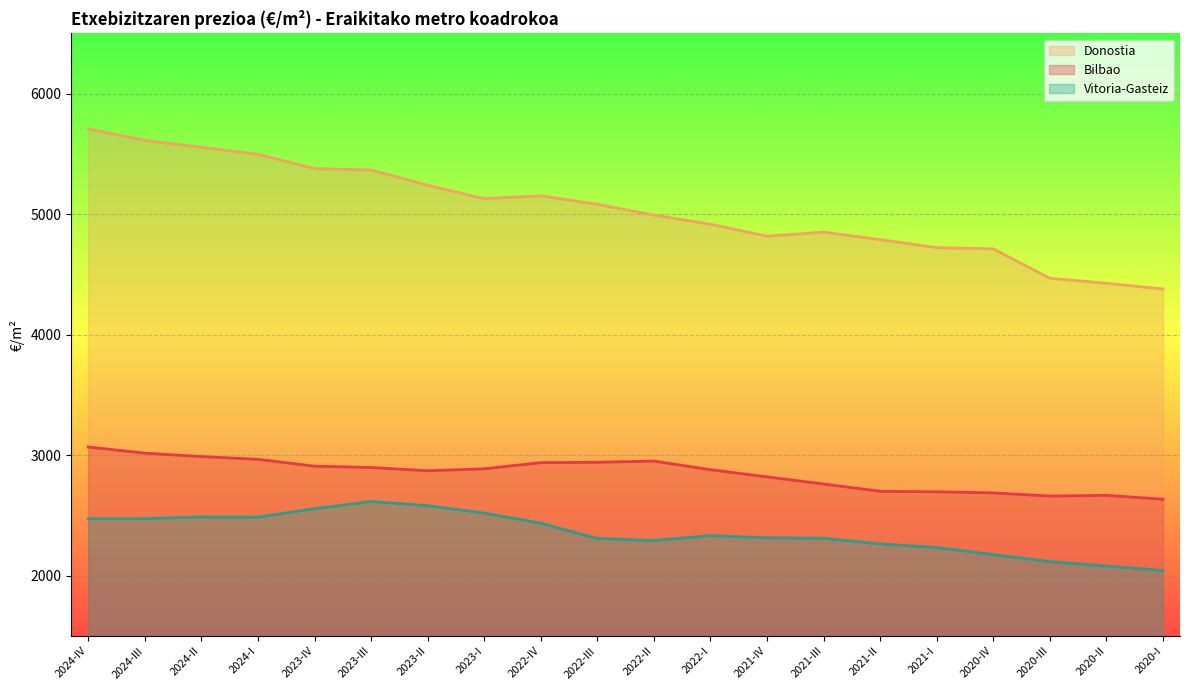

Reading left to right, extract all data points from this chart.

Bilbao: 2024-IV=3067.9	2024-III=3016.8	2024-II=2988.8	2024-I=2965.7	2023-IV=2908.8	2023-III=2897.8	2023-II=2870.8	2023-I=2887.1	2022-IV=2938.0	2022-III=2941.2	2022-II=2951.1	2022-I=2879.4	2021-IV=2819.9	2021-III=2761.0	2021-II=2700.3	2021-I=2696.4	2020-IV=2686.9	2020-III=2660.9	2020-II=2666.8	2020-I=2634.7
Donostia: 2024-IV=5707.7	2024-III=5612.7	2024-II=5554.4	2024-I=5496.5	2023-IV=5377.9	2023-III=5366.1	2023-II=5239.4	2023-I=5128.5	2022-IV=5152.1	2022-III=5081.6	2022-II=4992.0	2022-I=4916.0	2021-IV=4816.8	2021-III=4850.6	2021-II=4788.6	2021-I=4722.0	2020-IV=4711.4	2020-III=4467.9	2020-II=4426.2	2020-I=4379.2
Vitoria-Gasteiz: 2024-IV=2473.0	2024-III=2473.3	2024-II=2487.3	2024-I=2485.8	2023-IV=2556.2	2023-III=2615.9	2023-II=2581.3	2023-I=2519.7	2022-IV=2435.8	2022-III=2308.6	2022-II=2291.6	2022-I=2332.5	2021-IV=2314.6	2021-III=2310.4	2021-II=2264.0	2021-I=2234.1	2020-IV=2175.2	2020-III=2117.1	2020-II=2080.0	2020-I=2043.0